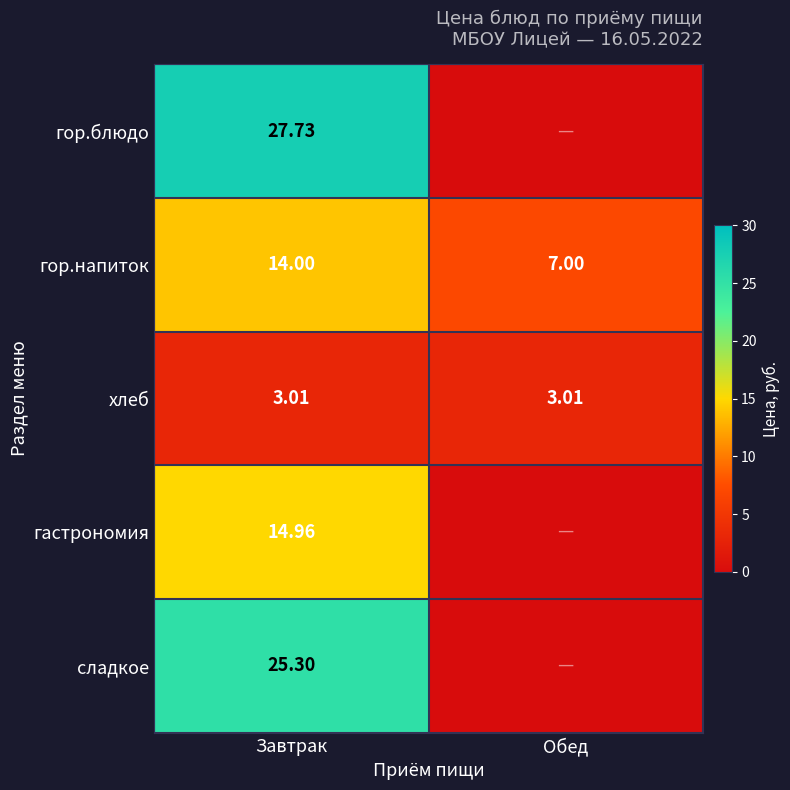

The гор.блюдо series shows 27.7 at Завтрак. True or false?

True